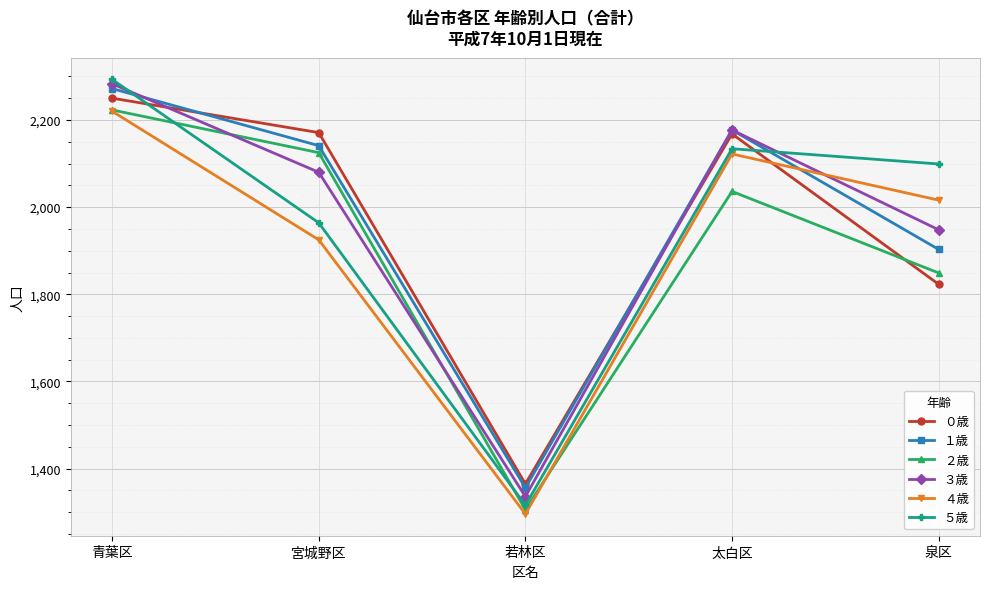

What is the average value of the ２歳 series?

1908